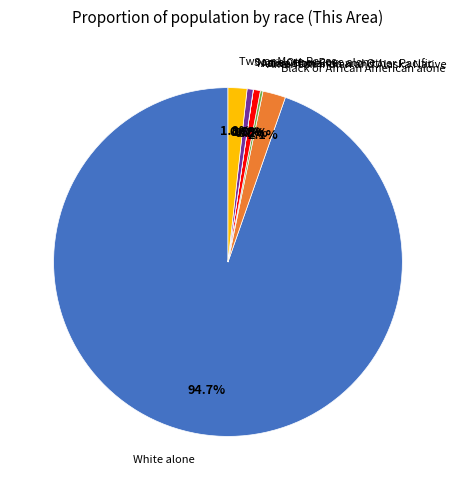

Does any single category account for the majority?

Yes